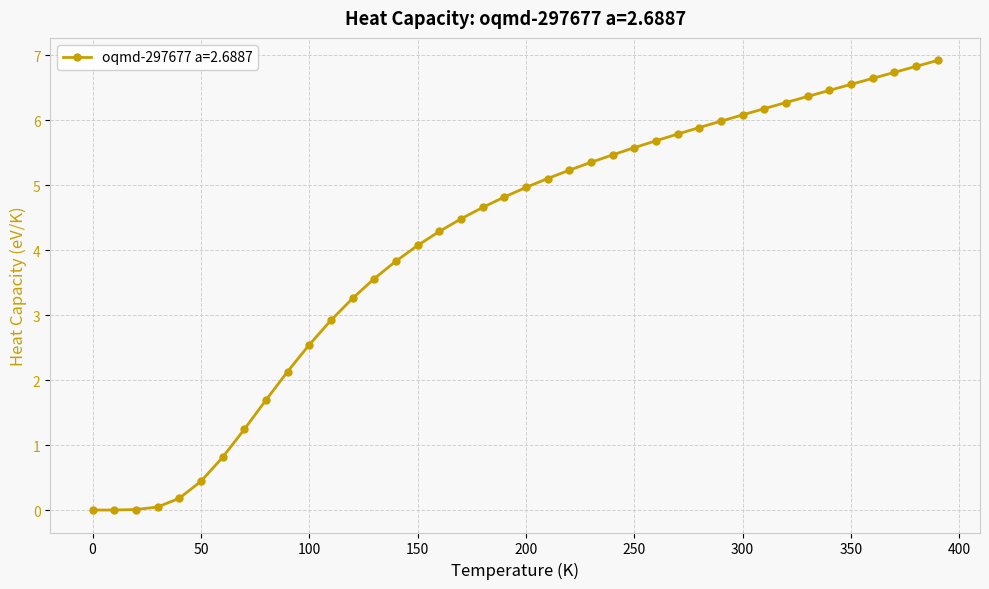

What is the sum of all values?

165.0